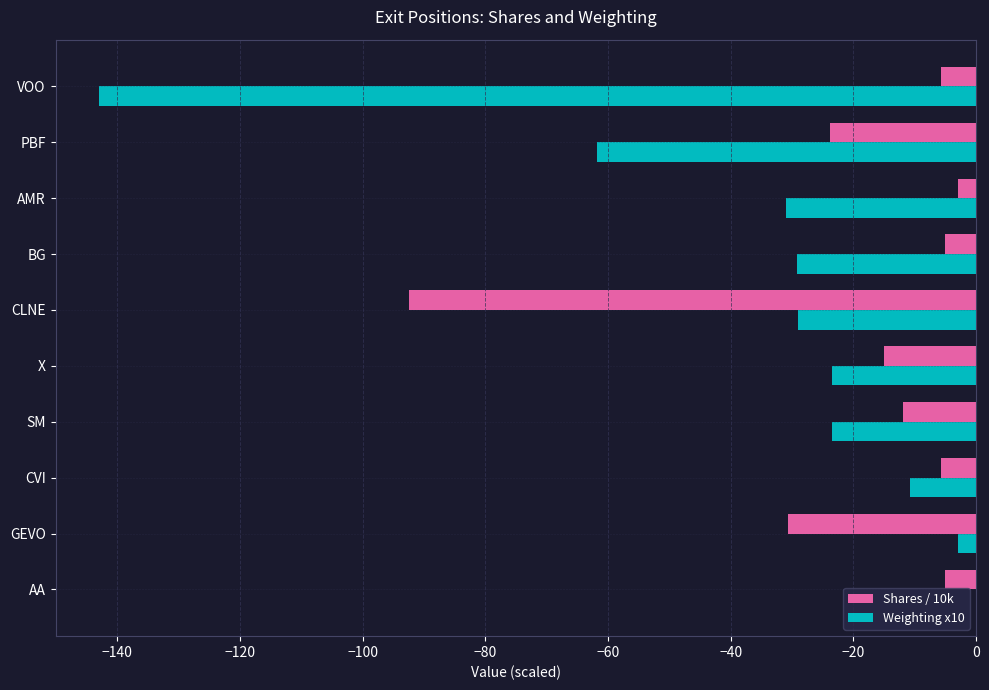

Between CLNE and VOO, which series saw the biggest shift?

Weighting x10